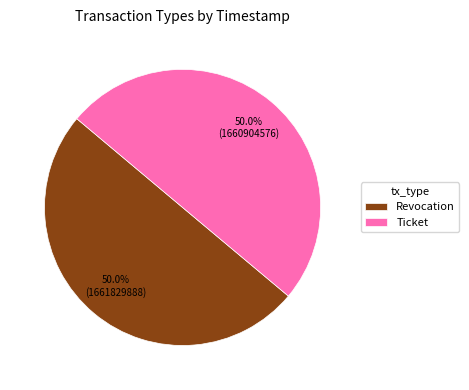

The Ticket slice represents 60% of the pie. True or false?

False